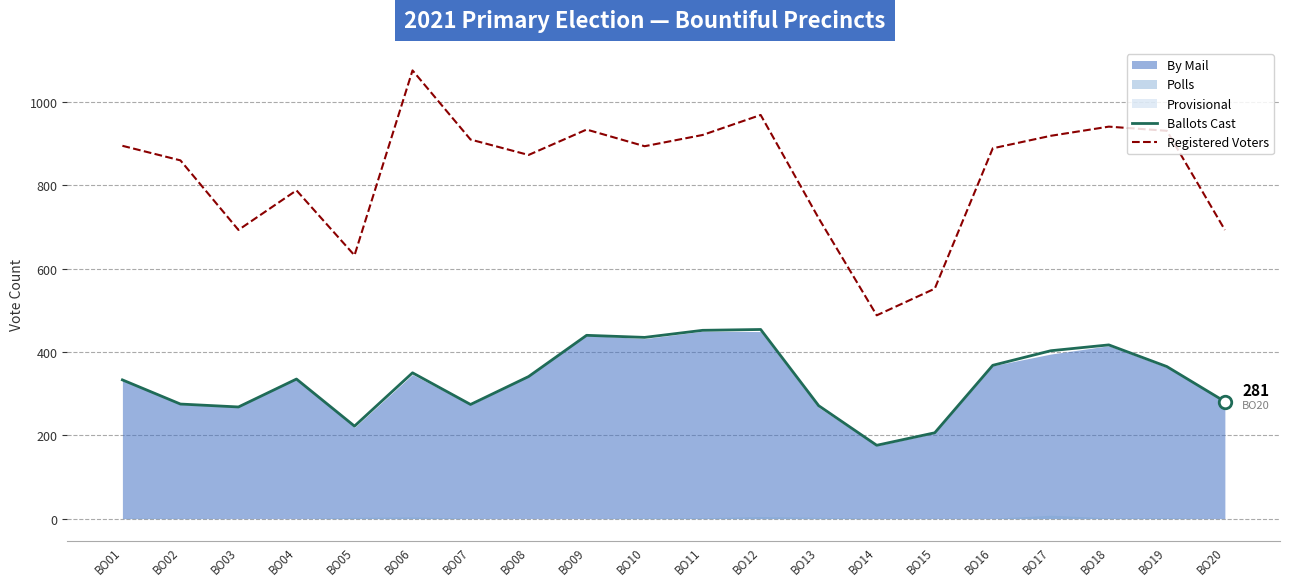

At which category does Registered Voters reach its first local peak?

BO04